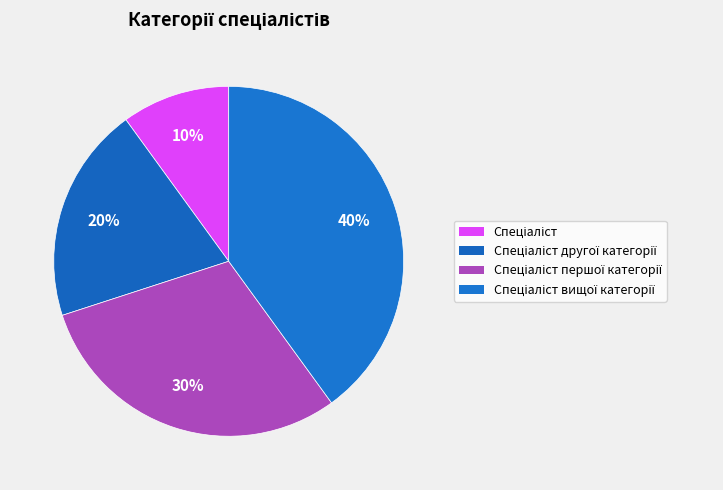

Is there a majority slice in this chart?

No